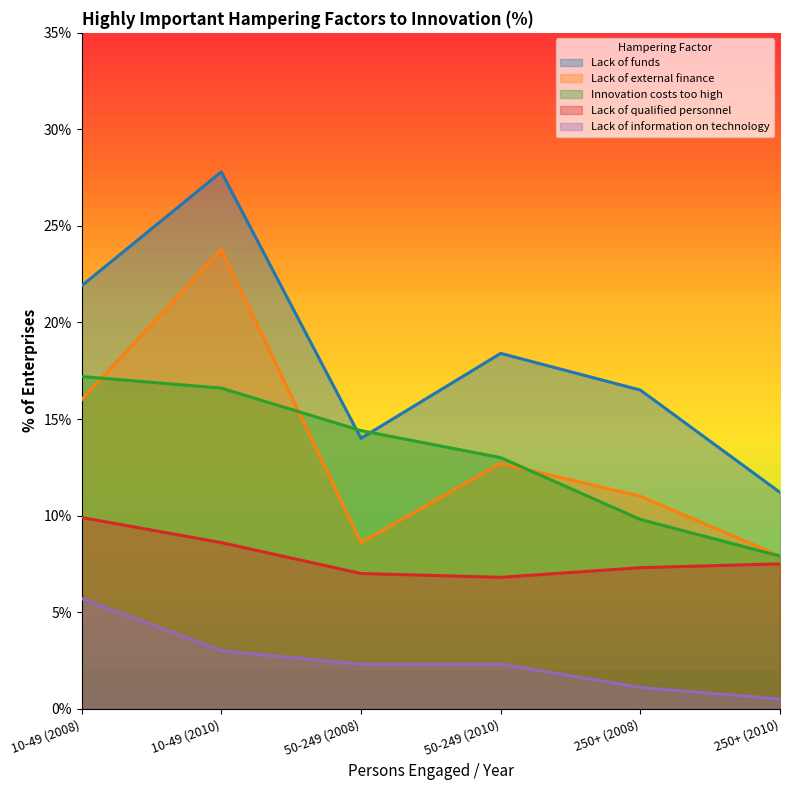

At 250+ (2010), list the series in order from largest to smallest.

Lack of funds, Lack of external finance, Innovation costs too high, Lack of qualified personnel, Lack of information on technology